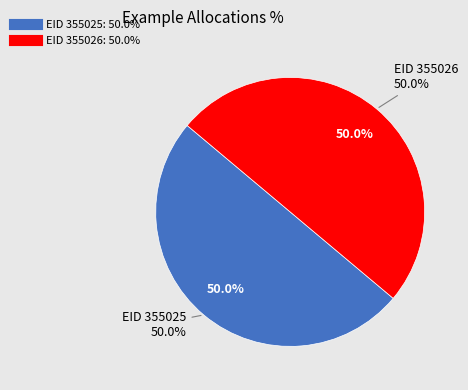

Is 355025 the majority of the pie?

No